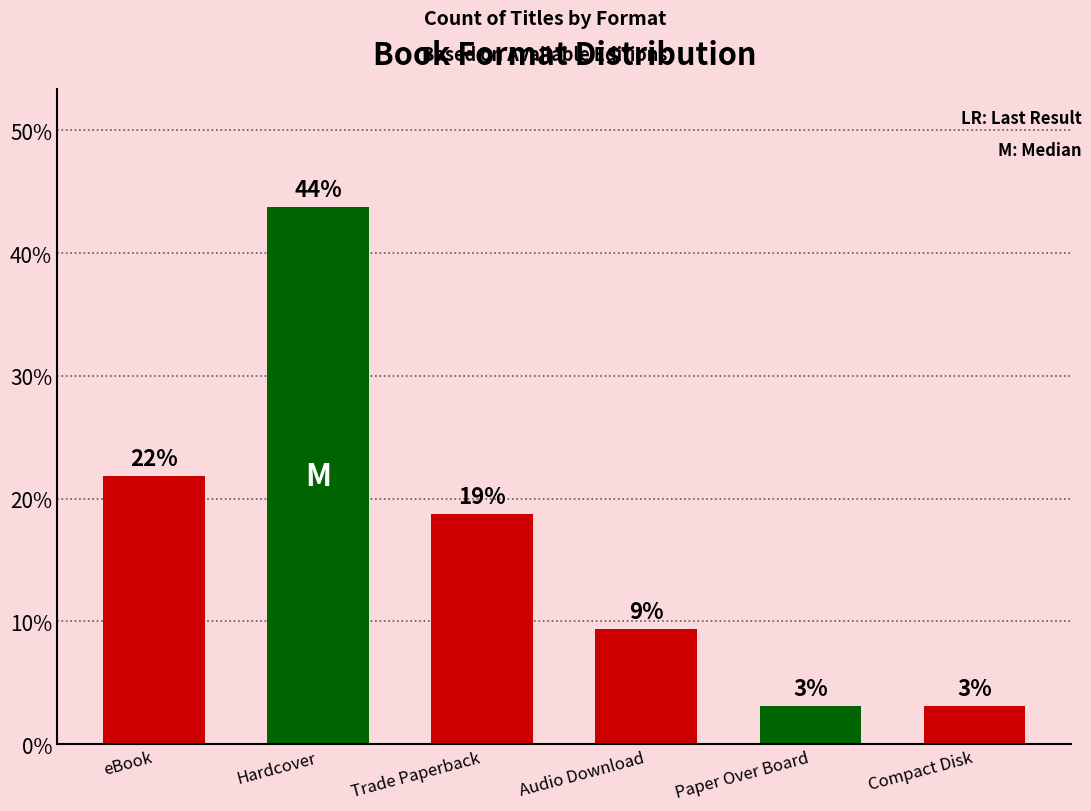

How many bars are there in total?

6